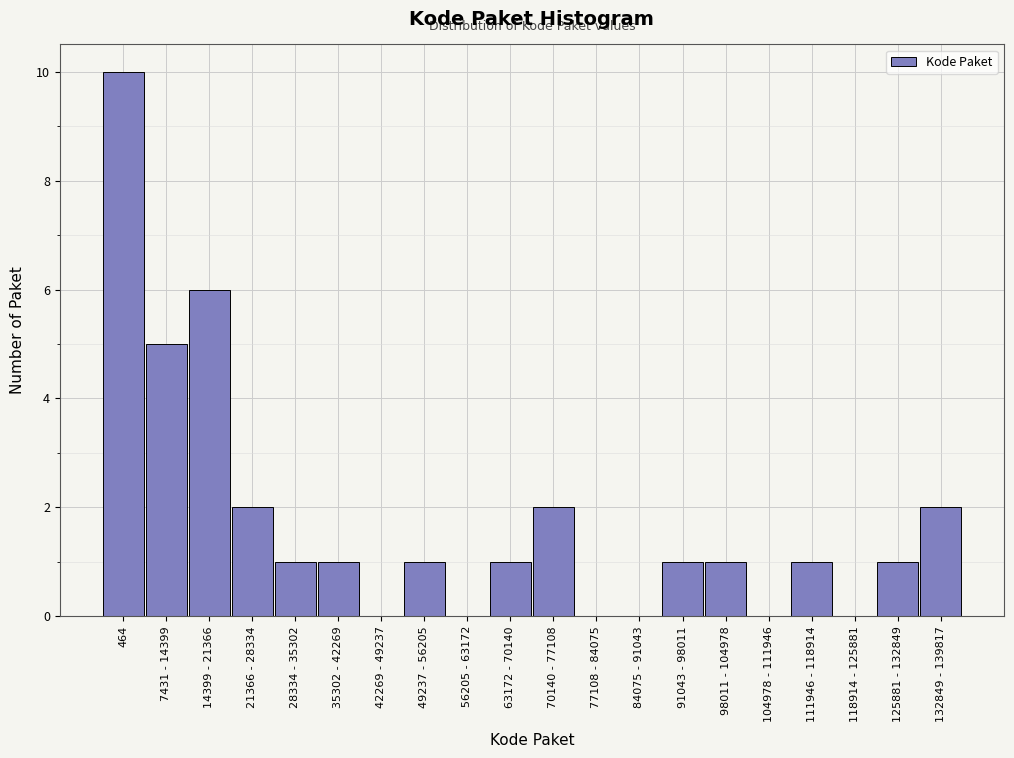

Reading left to right, transcribe all the data shown in this chart.

464=10	7431 - 14399=5	14399 - 21366=6	21366 - 28334=2	28334 - 35302=1	35302 - 42269=1	42269 - 49237=0	49237 - 56205=1	56205 - 63172=0	63172 - 70140=1	70140 - 77108=2	77108 - 84075=0	84075 - 91043=0	91043 - 98011=1	98011 - 104978=1	104978 - 111946=0	111946 - 118914=1	118914 - 125881=0	125881 - 132849=1	132849 - 139817=2